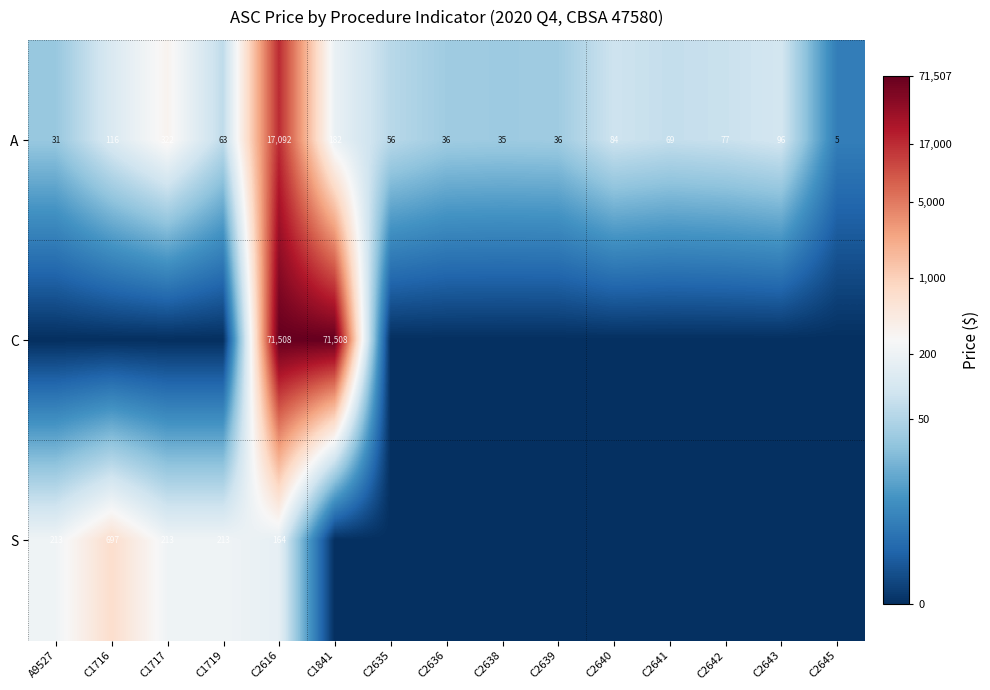

Rank the series at C2616 from highest to lowest value.

C, A, S